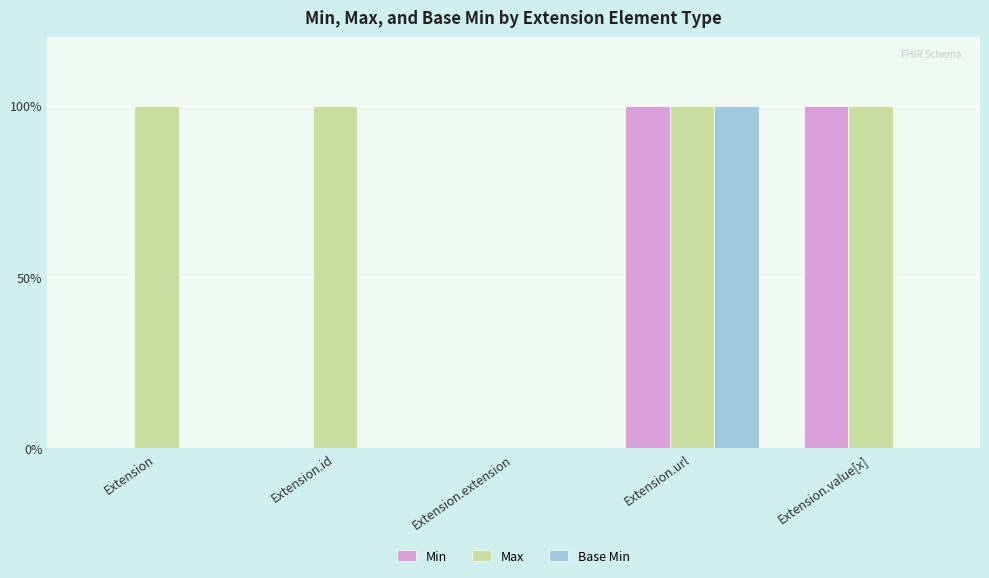

At which label does Max reach its peak?

Extension